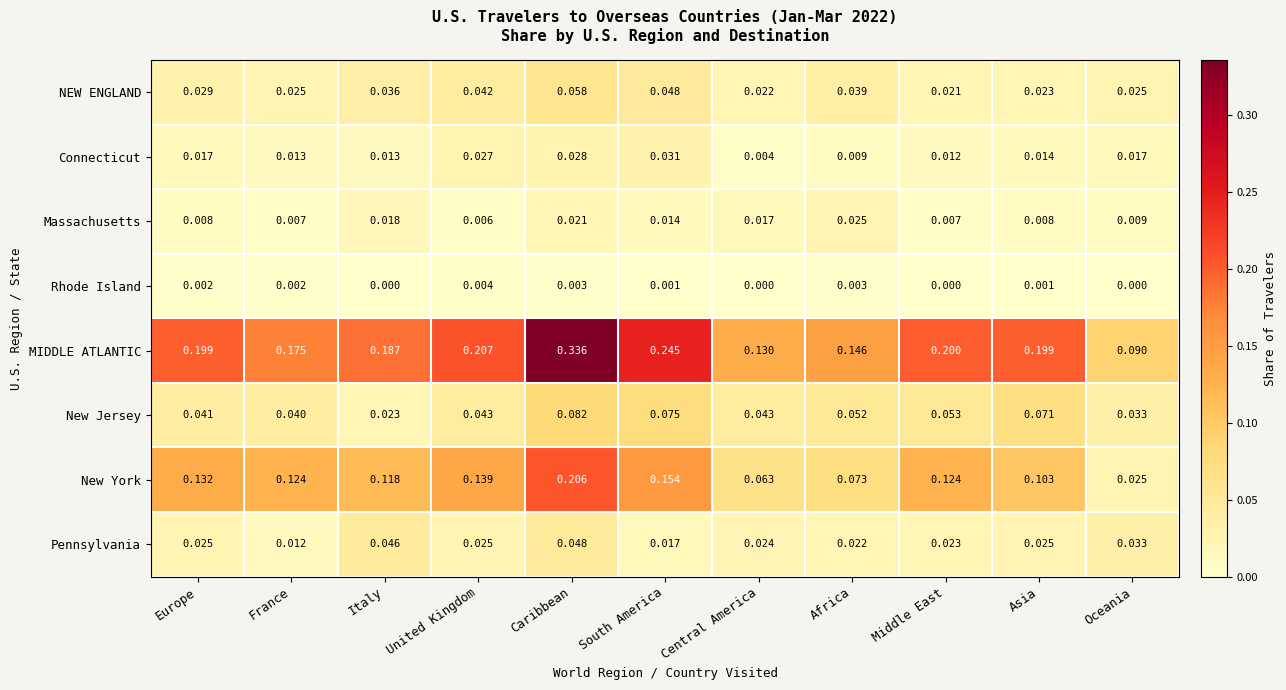

What is the difference between the highest and lowest values at Italy?

0.2